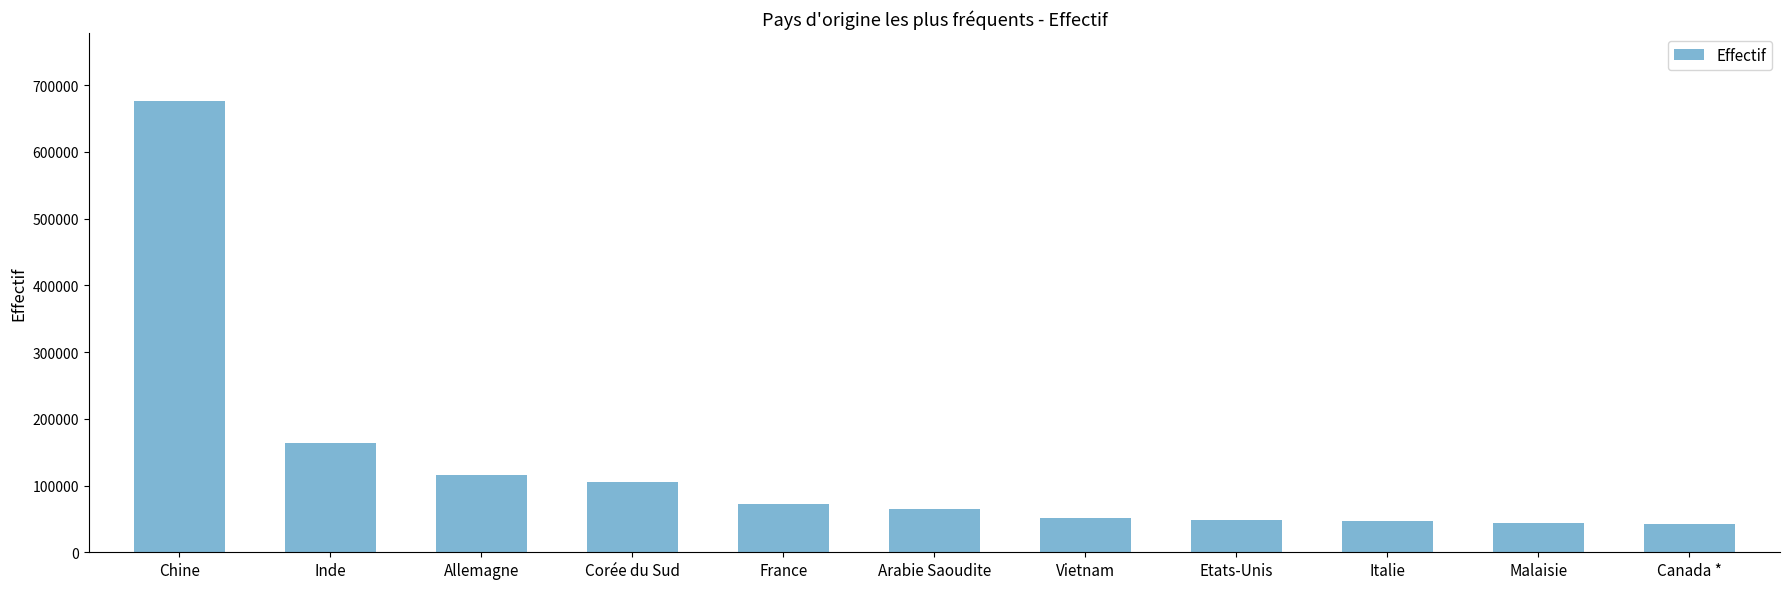

What is the smallest value displayed?

42800